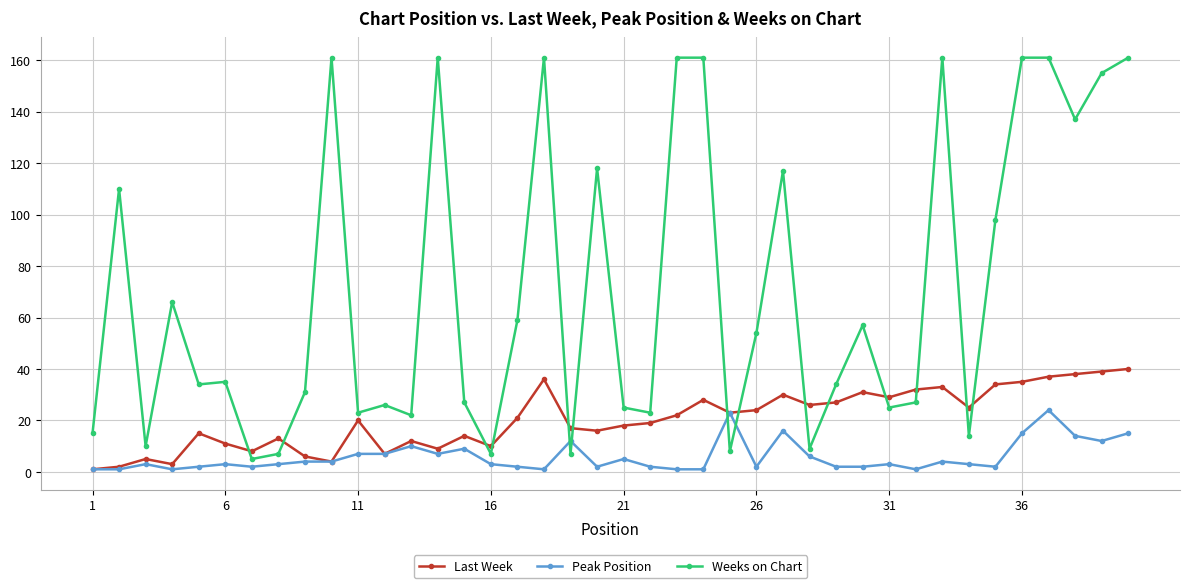

Rank the series by their average value, from highest to lowest.

Weeks on Chart, Last Week, Peak Position